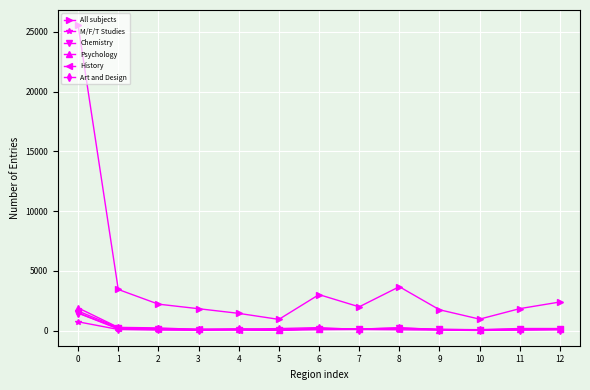

Which series has the largest total across all categories?

All subjects